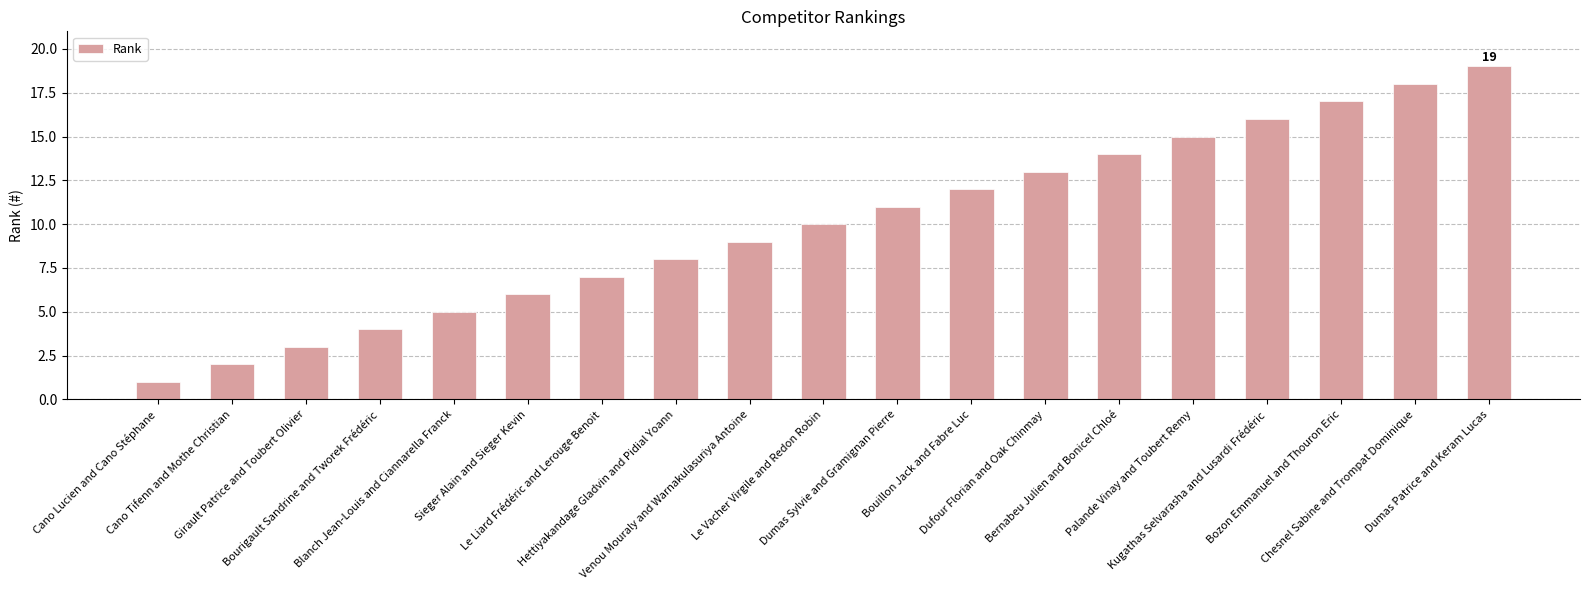

List the labels in order of value, smallest first.

Cano Lucien and Cano Stéphane, Cano Tifenn and Mothe Christian, Girault Patrice and Toubert Olivier, Bourigault Sandrine and Tworek Frédéric, Blanch Jean-Louis and Ciannarella Franck, Sieger Alain and Sieger Kevin, Le Liard Frédéric and Lerouge Benoit, Hettiyakandage Gladvin and Pidial Yoann, Venou Mouraly and Warnakulasuriya Antoine, Le Vacher Virgile and Redon Robin, Dumas Sylvie and Gramignan Pierre, Bouillon Jack and Fabre Luc, Dufour Florian and Oak Chinmay, Bernabeu Julien and Bonicel Chloé, Palande Vinay and Toubert Remy, Kugathas Selvarasha and Lusardi Frédéric, Bozon Emmanuel and Thouron Eric, Chesnel Sabine and Trompat Dominique, Dumas Patrice and Keram Lucas